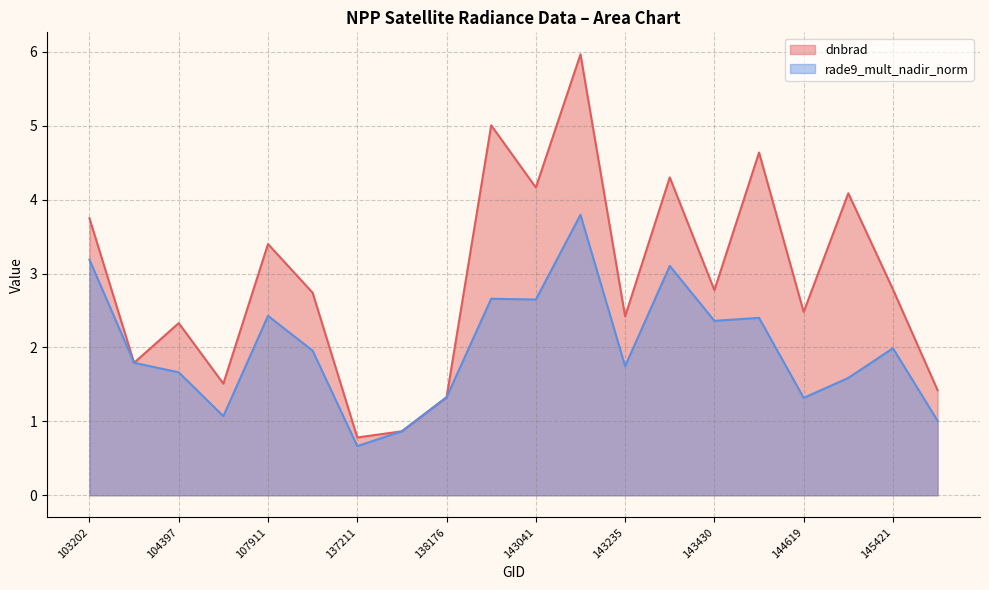

At 107911, list the series in order from smallest to largest.

rade9_mult_nadir_norm, dnbrad